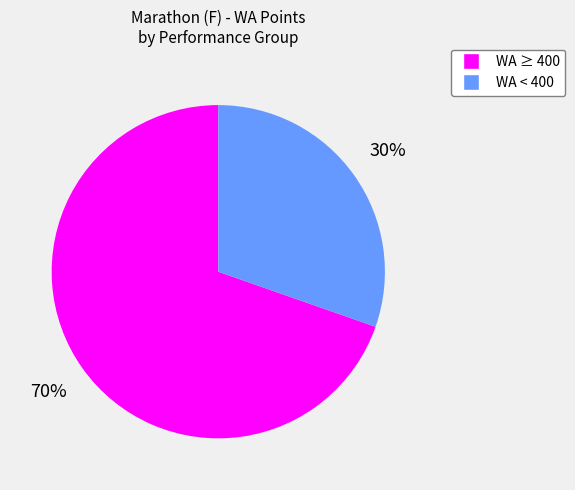

Does any single category account for the majority?

Yes